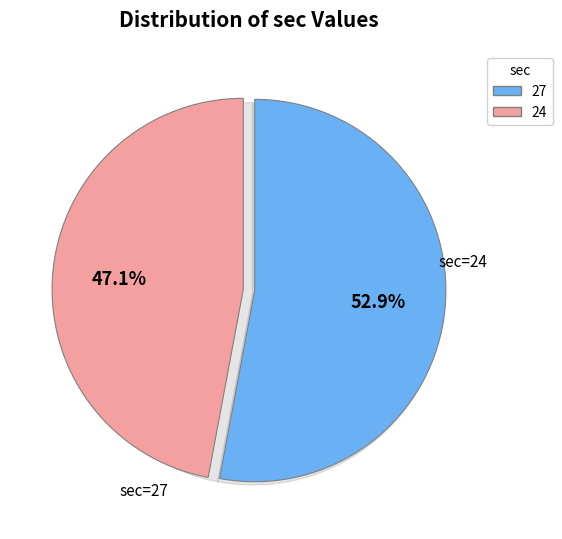

How many slices are in this pie chart?

2